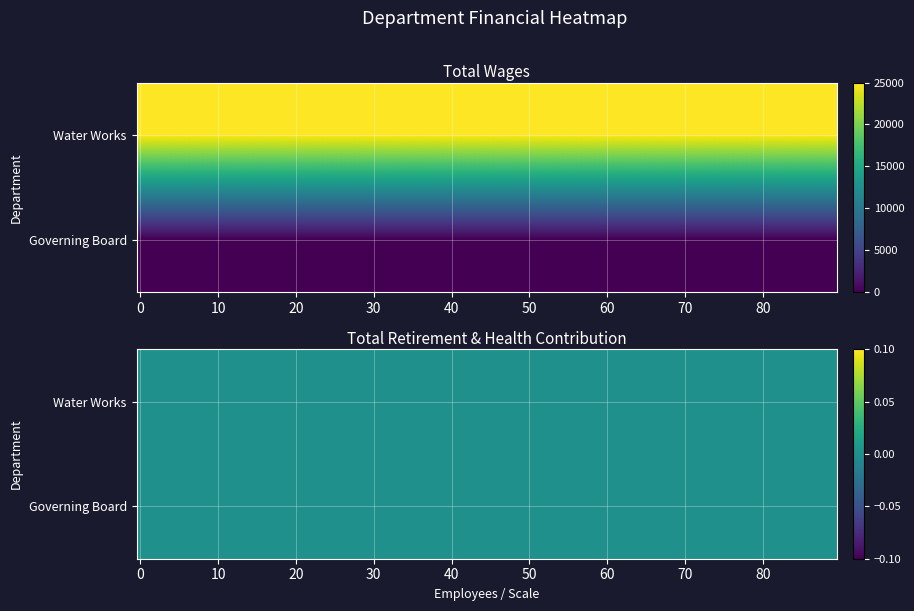

Count the number of data series in this chart.

2